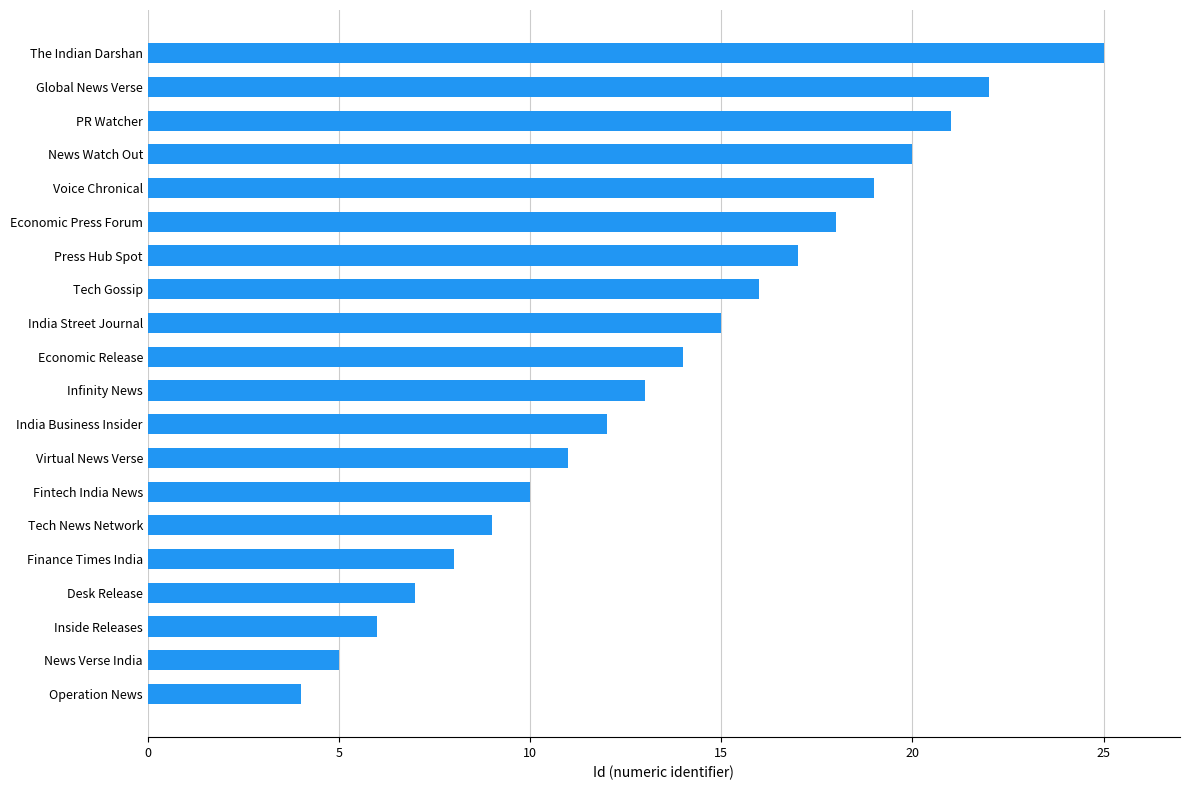

At which label is the value closest to 14?

Economic Release